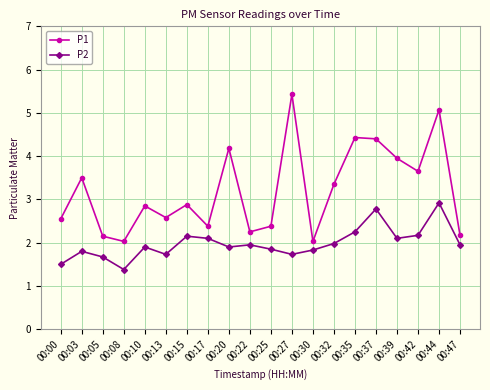

True or false: P2 and P1 cross at least once.

False